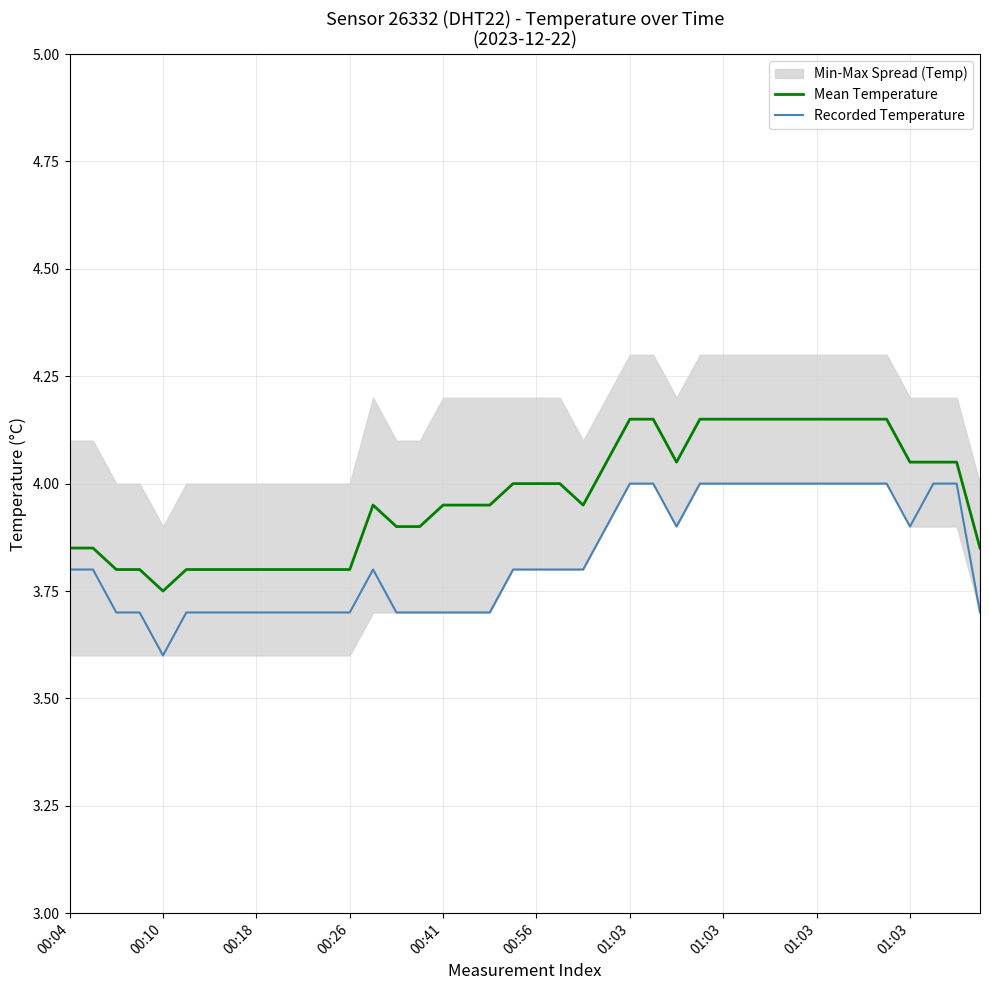

What is the difference between the highest and lowest values at 26?

0.1